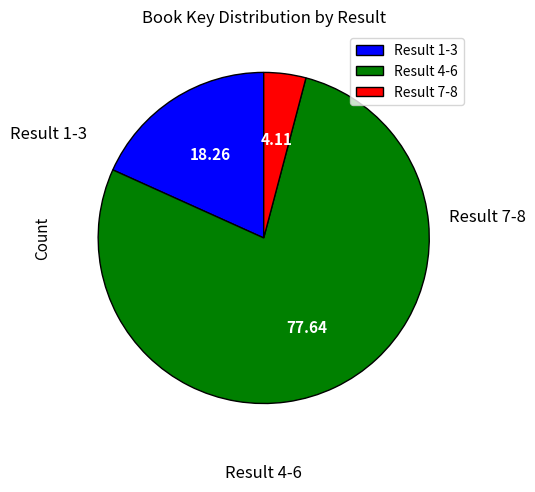

Is the sum of Result 4-6 and Result 7-8 greater than half?

Yes